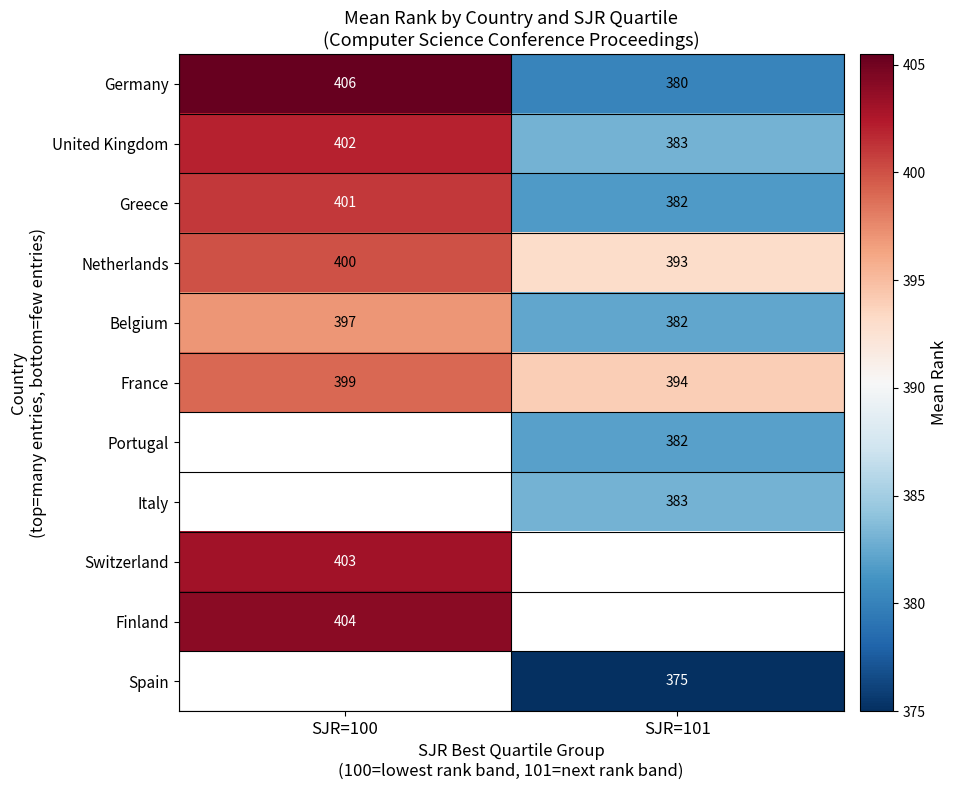

What is the average value of the Netherlands series?

396.5